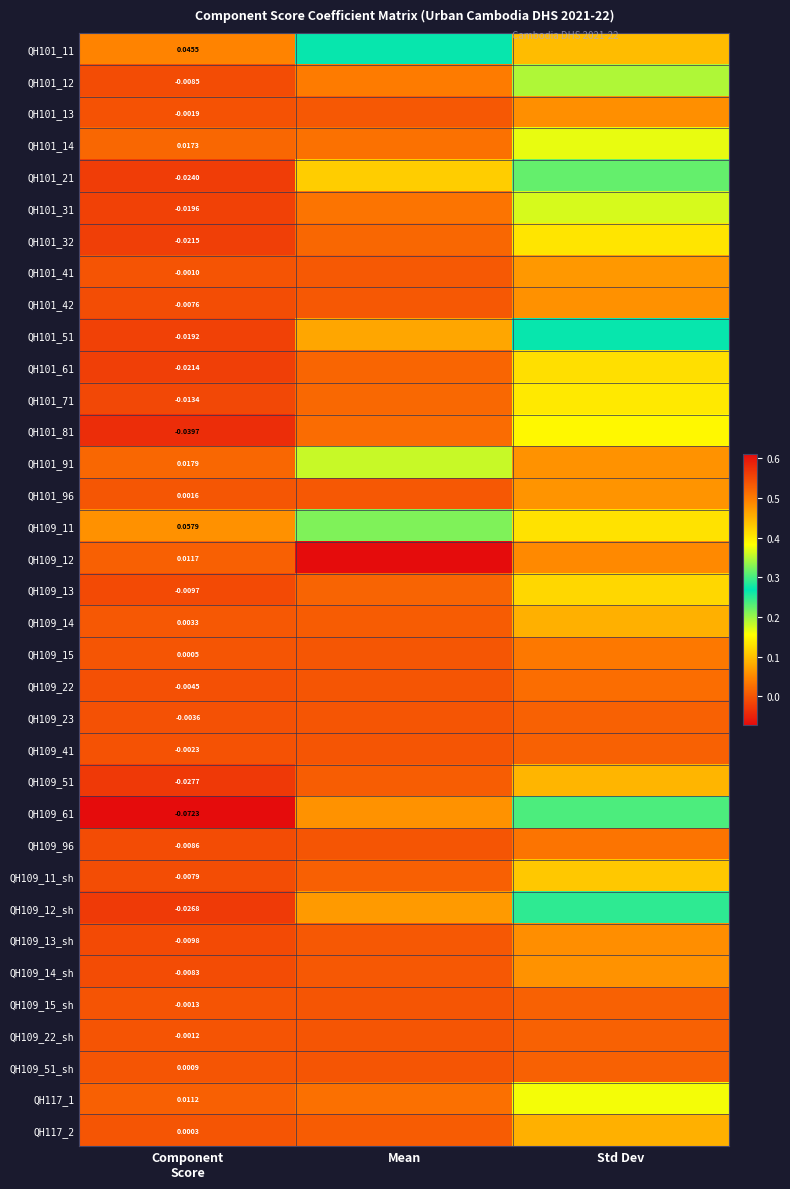

At Mean, list the series in order from smallest to largest.

QH109_23, QH109_41, QH109_15_sh, QH109_22_sh, QH109_51_sh, QH109_22, QH109_96, QH109_15, QH109_13_sh, QH101_13, QH101_42, QH109_14_sh, QH101_96, QH101_41, QH109_14, QH117_2, QH109_51, QH109_11_sh, QH109_13, QH101_61, QH101_32, QH101_71, QH101_81, QH117_1, QH101_14, QH101_31, QH101_12, QH109_61, QH109_12_sh, QH101_51, QH101_21, QH109_11, QH101_11, QH101_91, QH109_12